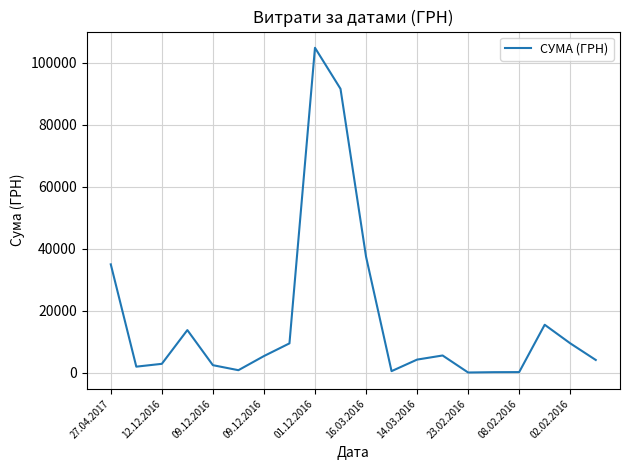

What is the sum of all values?

345986.7